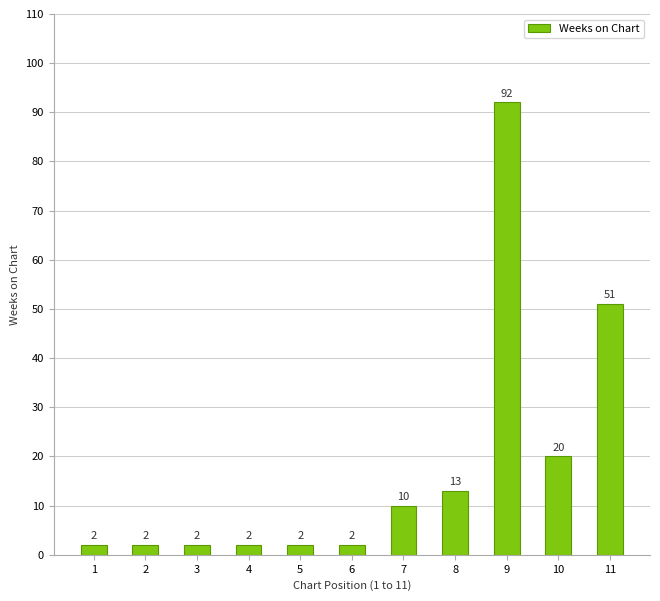

Is it true that the value at 10 is 20?

True